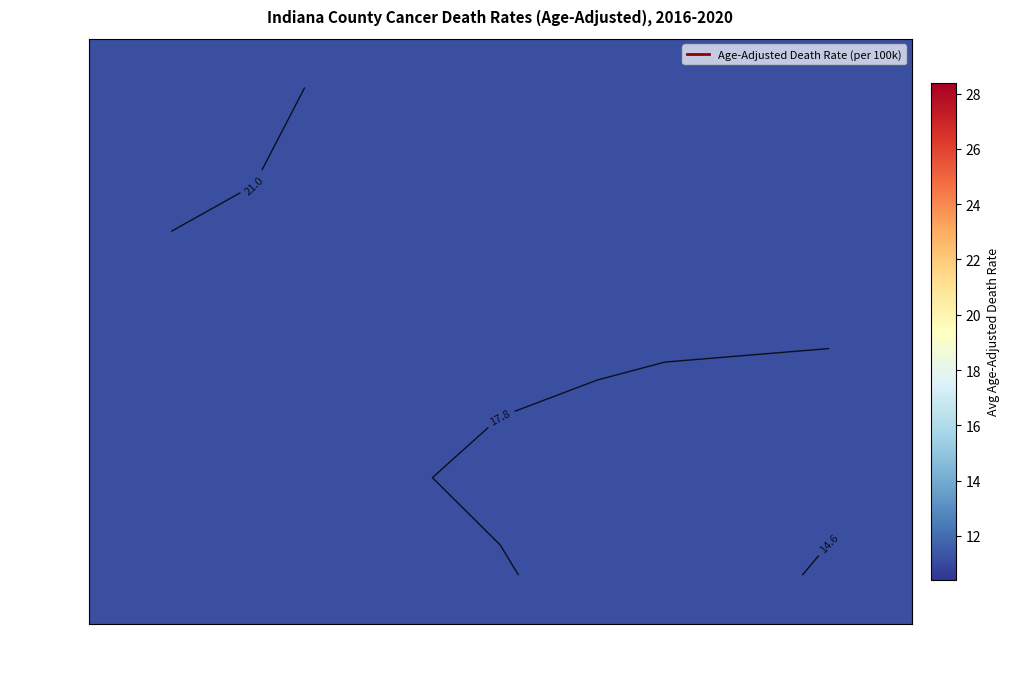

The value of 13.4–16.4 at Rank 34–45 is 10.3. True or false?

False